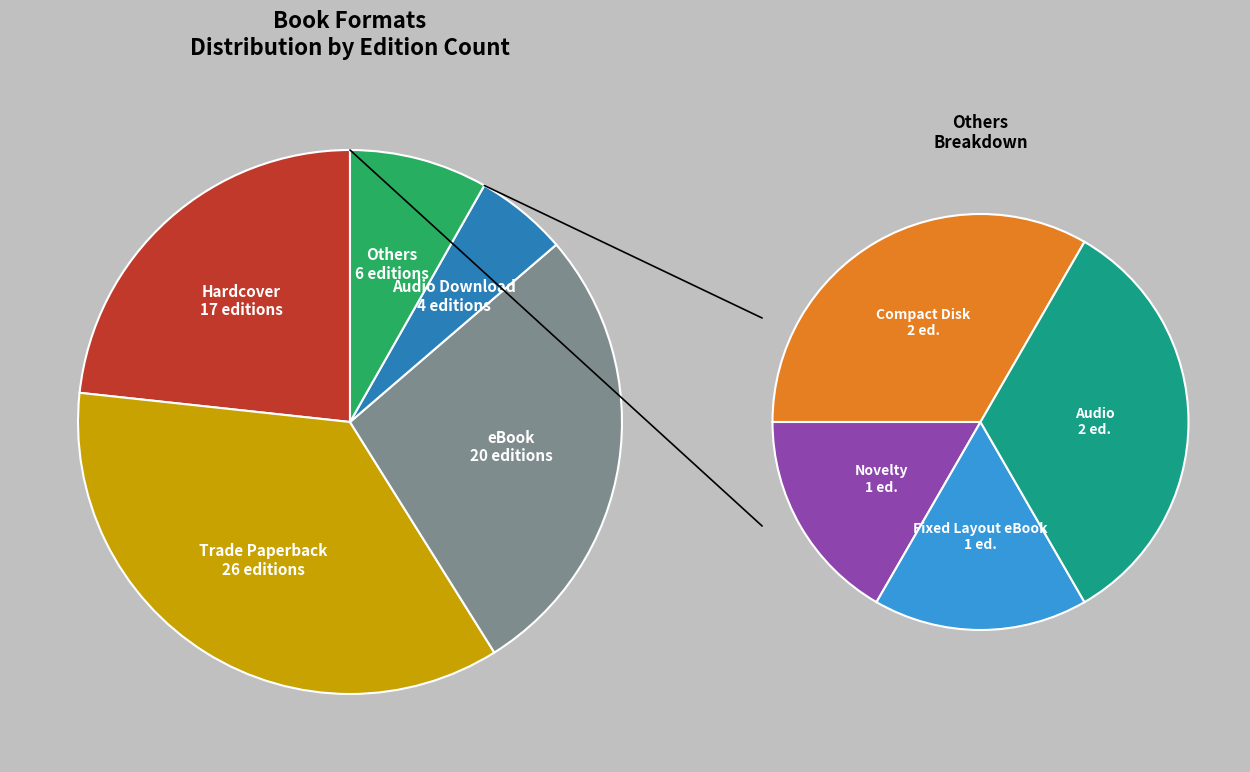

To the nearest percent, what is the difference between the largest and smallest slice percentages?

34%